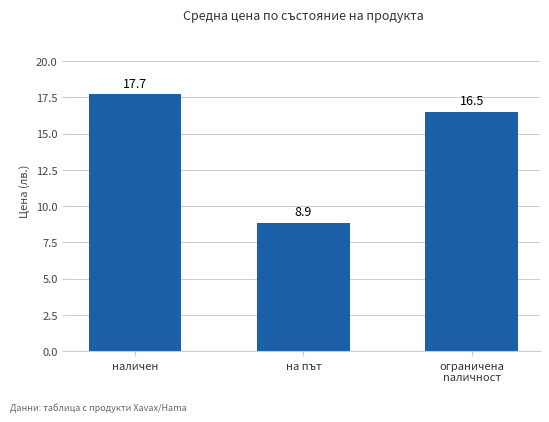

What is the sum of all values?

43.1